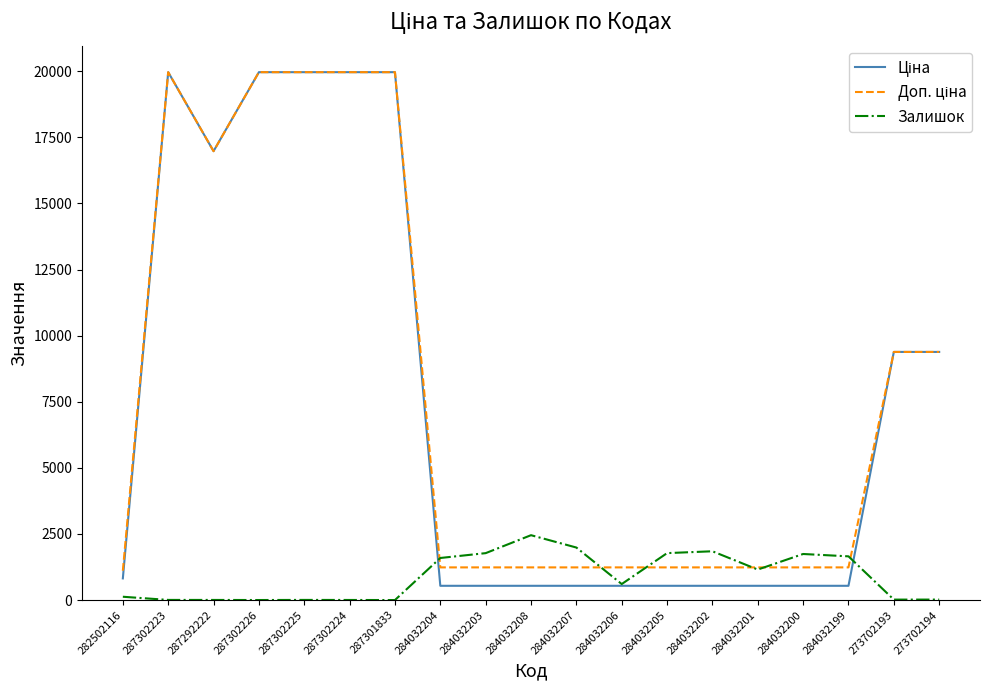

What is the difference between the highest and lowest values at 284032199?

1114.0